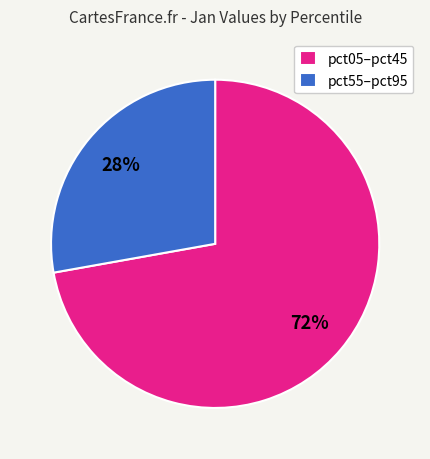

To the nearest percent, what is the difference between the largest and smallest slice percentages?

44%